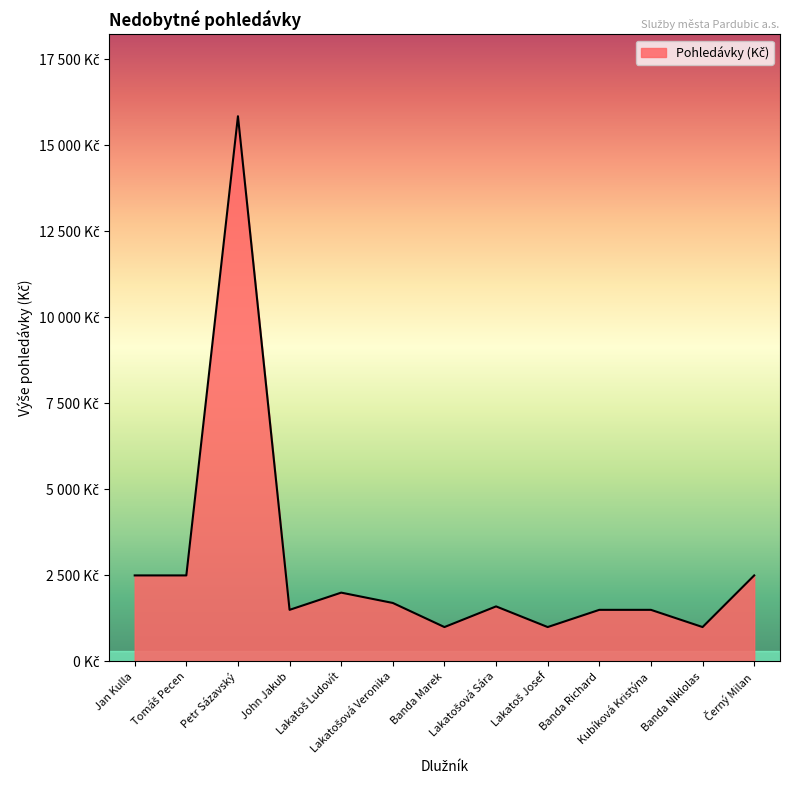

True or false: the data has more than 0 interior local peaks.

True